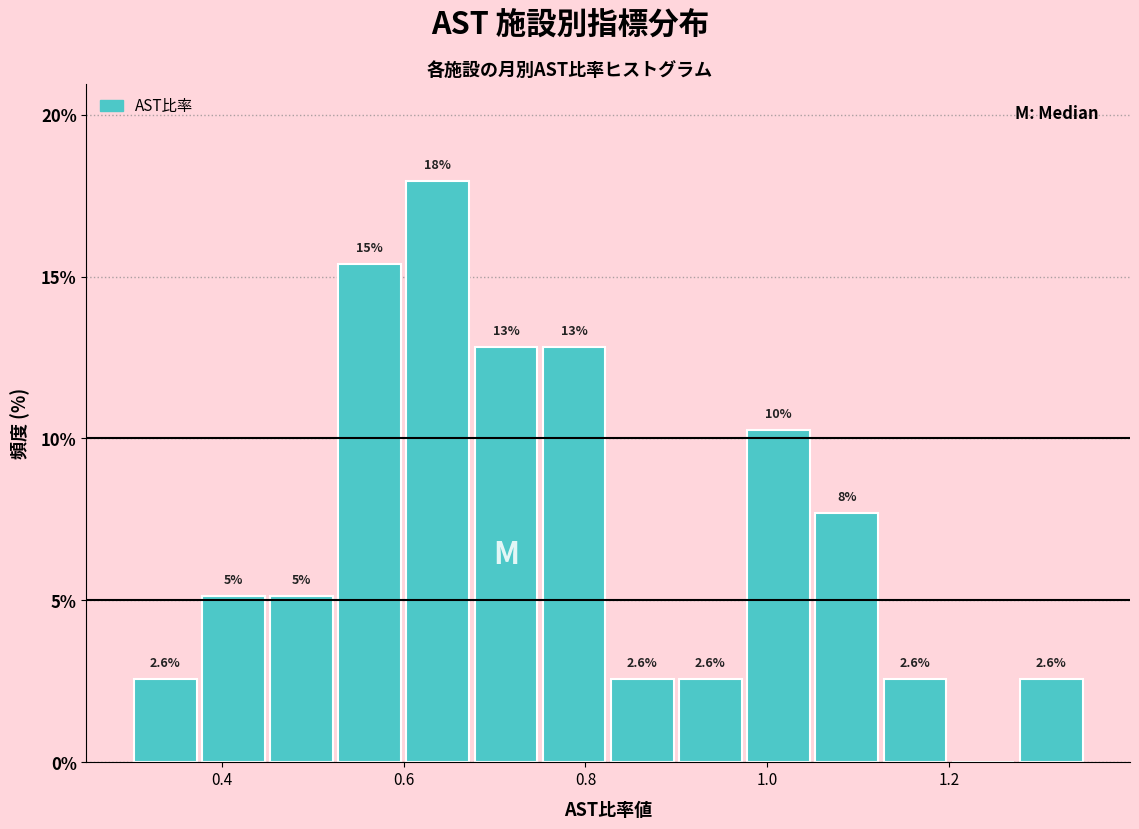

Read against the x-axis, roughly where is the centre of the tallest bar?

0.64